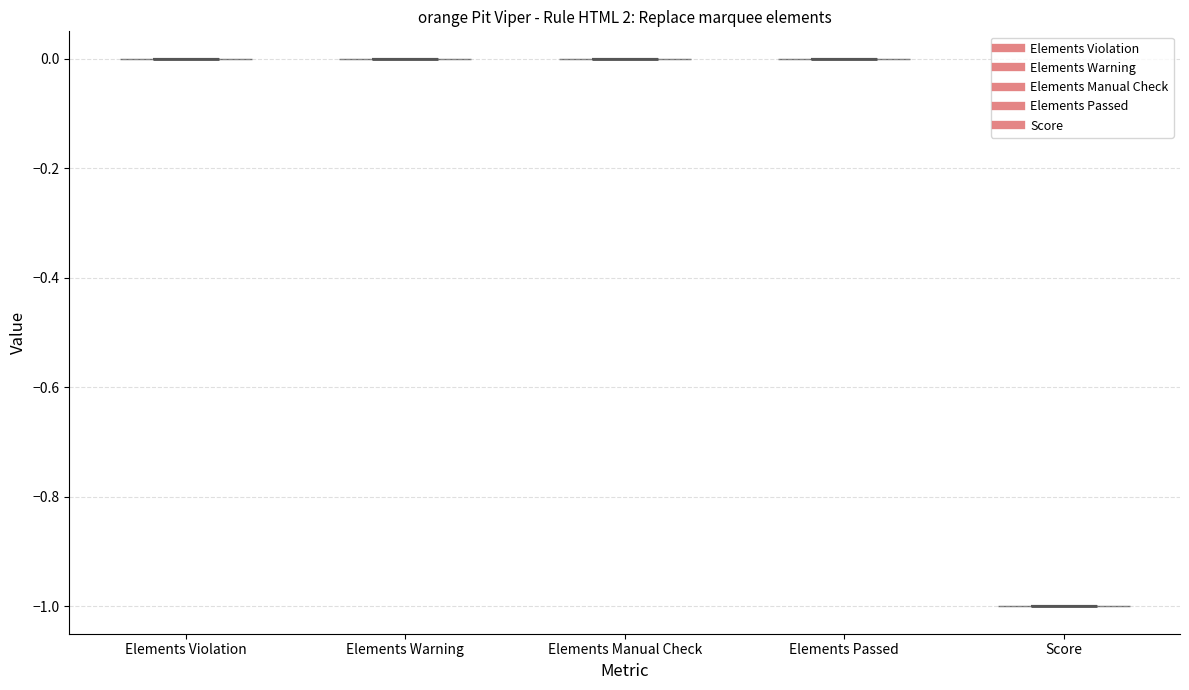

Reading left to right, read every violin against the y-axis: where its median line is, and the lowest and highest points it reaches. The values are not printed on the chart, so give them approximately, as read against the axis.

Elements Violation: median line 0, lowest point 0, highest point 0
Elements Warning: median line 0, lowest point 0, highest point 0
Elements Manual Check: median line 0, lowest point 0, highest point 0
Elements Passed: median line 0, lowest point 0, highest point 0
Score: median line -1, lowest point -1, highest point -1